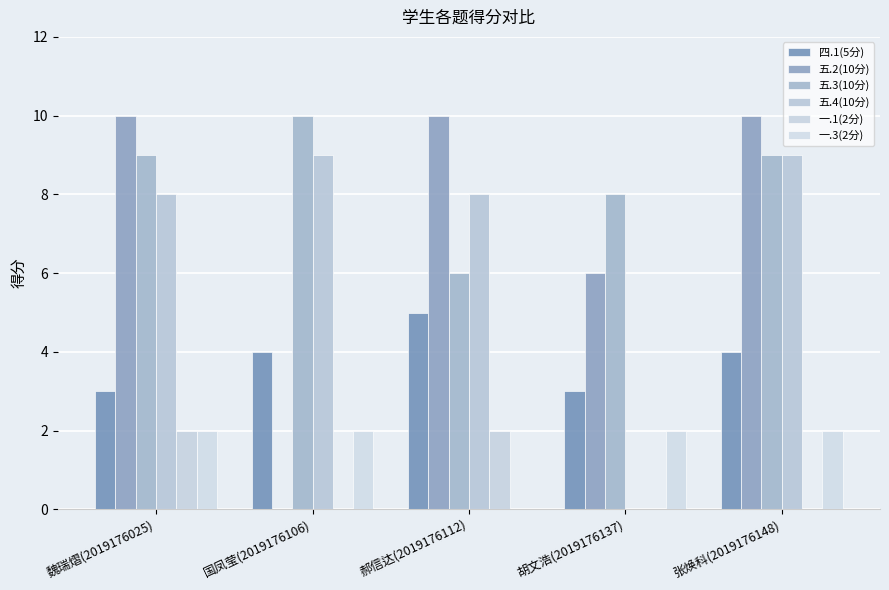

What is the label of the 3rd bar from the left?

郝信达(2019176112)